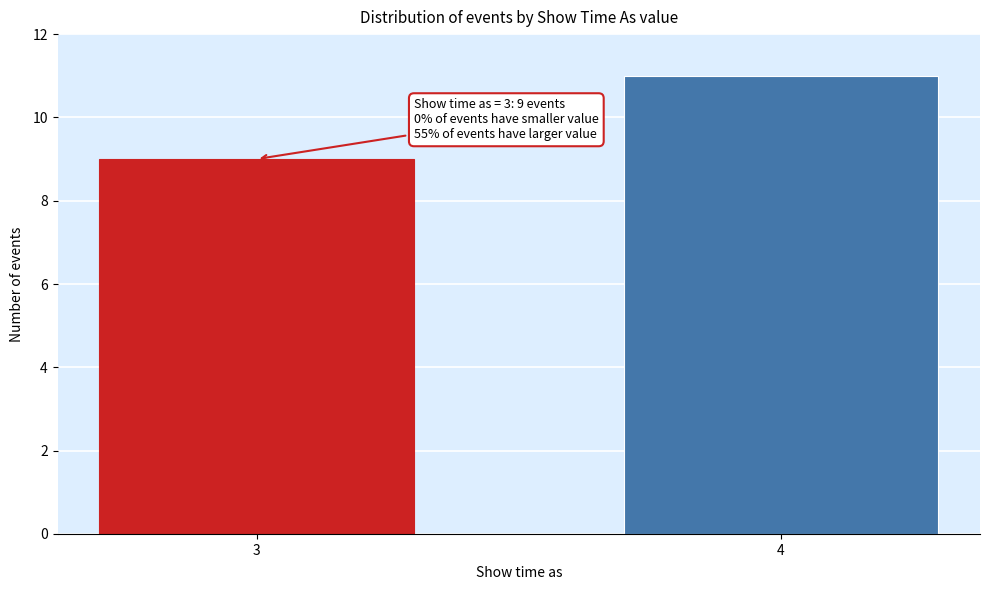

Reading left to right, list all the values displayed in this chart.

9	11